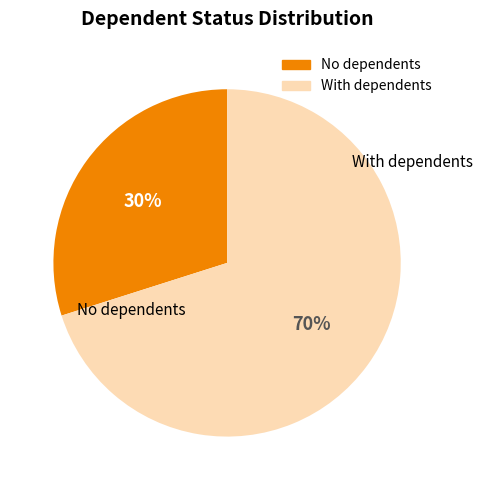

Is there a majority slice in this chart?

Yes